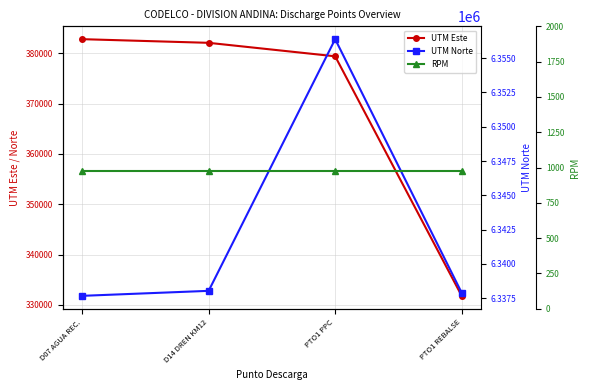

What are all the series names shown in the legend?

UTM Este, UTM Norte, RPM